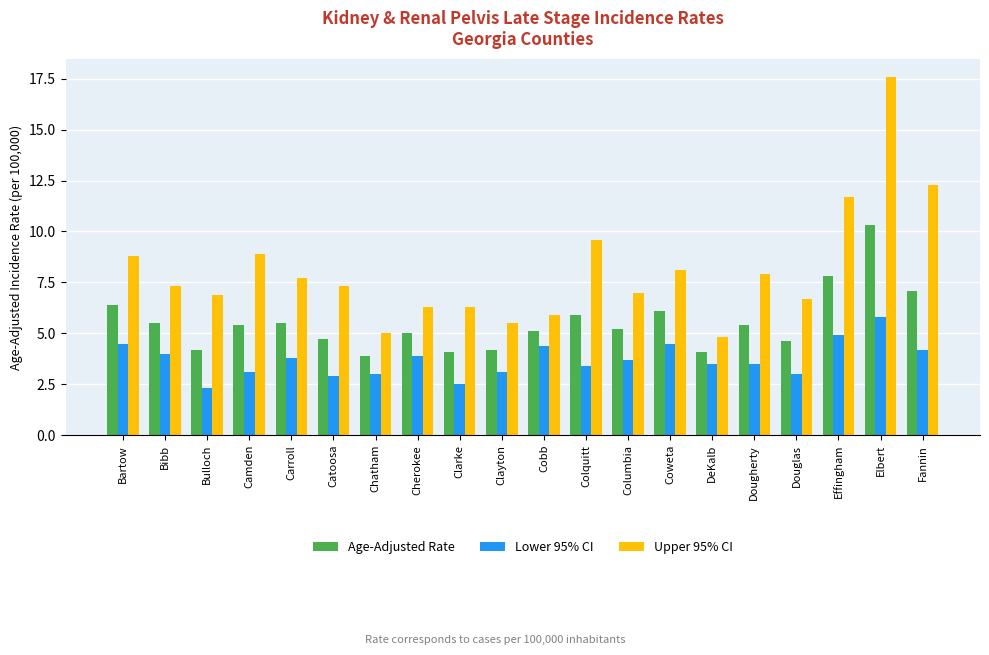

How many distinct data groups are displayed?

3